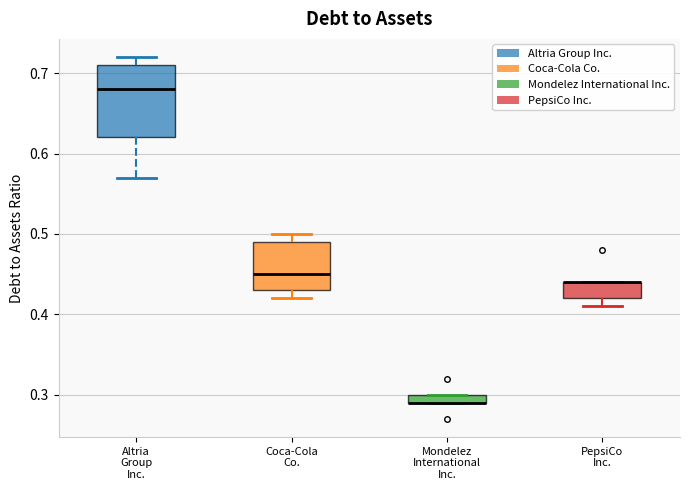

Where does the lower whisker of the box for Altria Group Inc. end on the y-axis? The values are not printed on the chart, so give them approximately, as read against the axis.

0.57